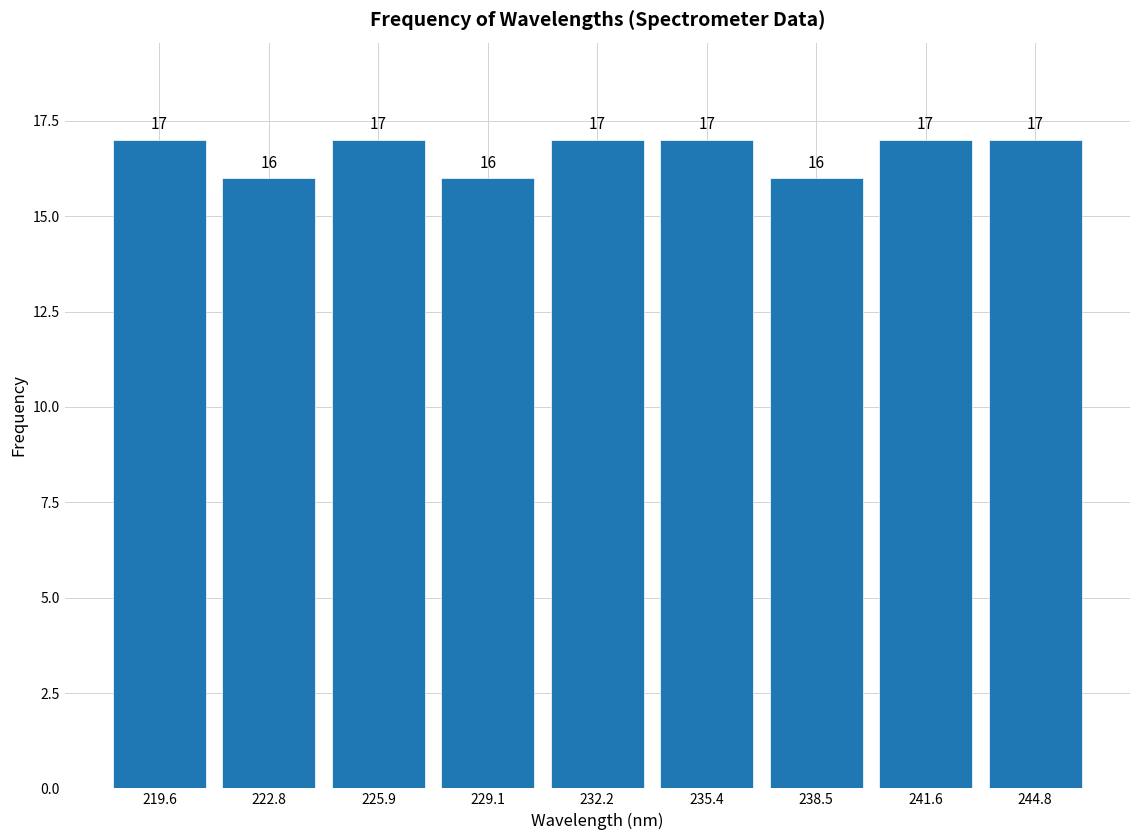

Reading left to right, transcribe this chart: for each bar, give the range it covers on the x-axis and its height. The bar edges are not printed on the chart, so give them approximately, as read against the axis.

218.0 to 221.0: 17
221.0 to 224.5: 16
224.5 to 227.5: 17
227.5 to 230.5: 16
230.5 to 234.0: 17
234.0 to 237.0: 17
237.0 to 240.0: 16
240.0 to 243.0: 17
243.0 to 246.5: 17